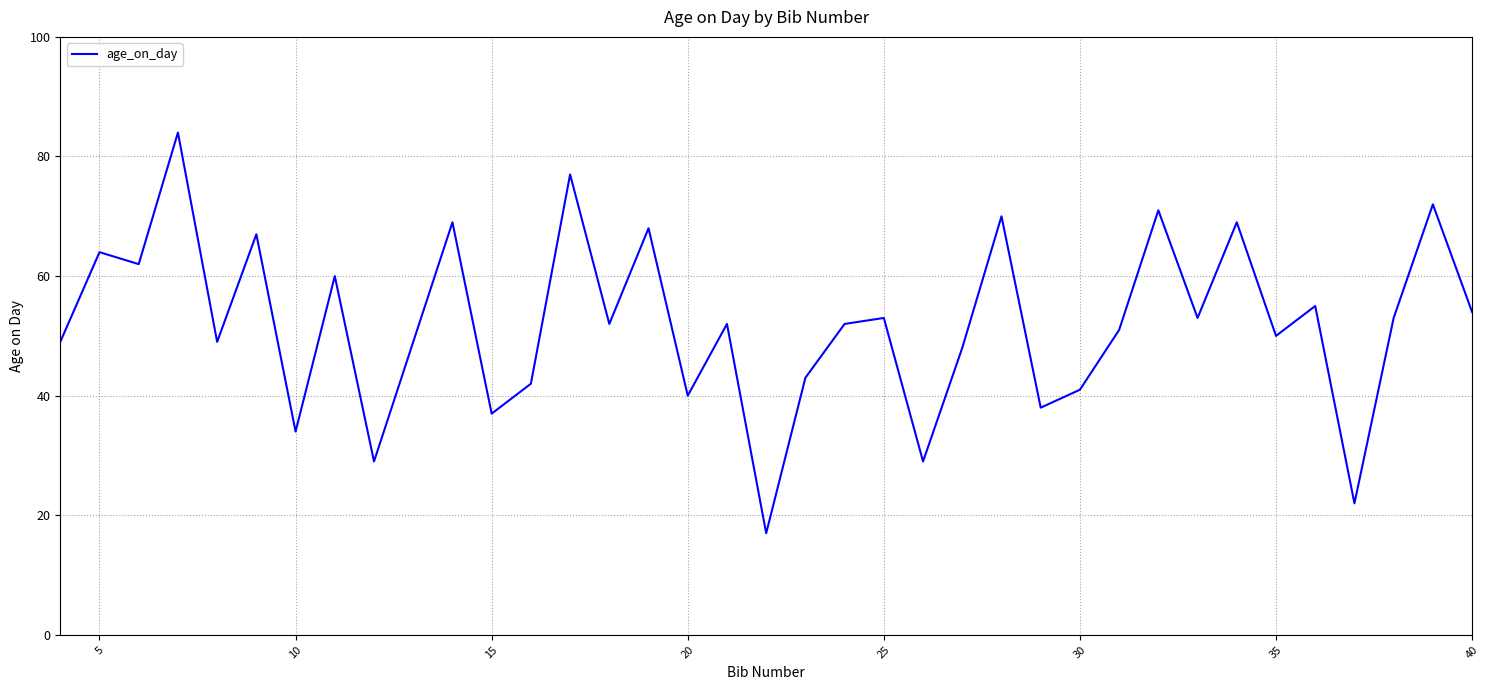

What is the maximum value shown in the chart?

84